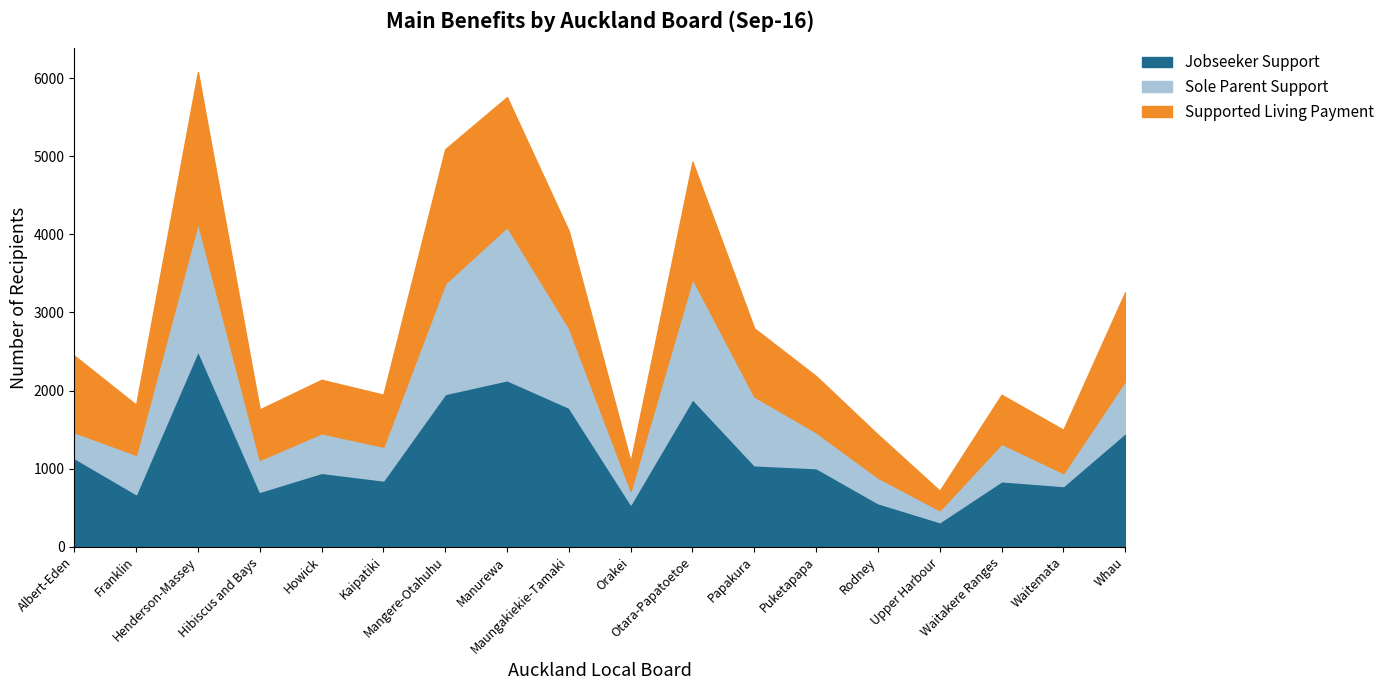

How many interior local peaks does the Jobseeker Support series have?

5